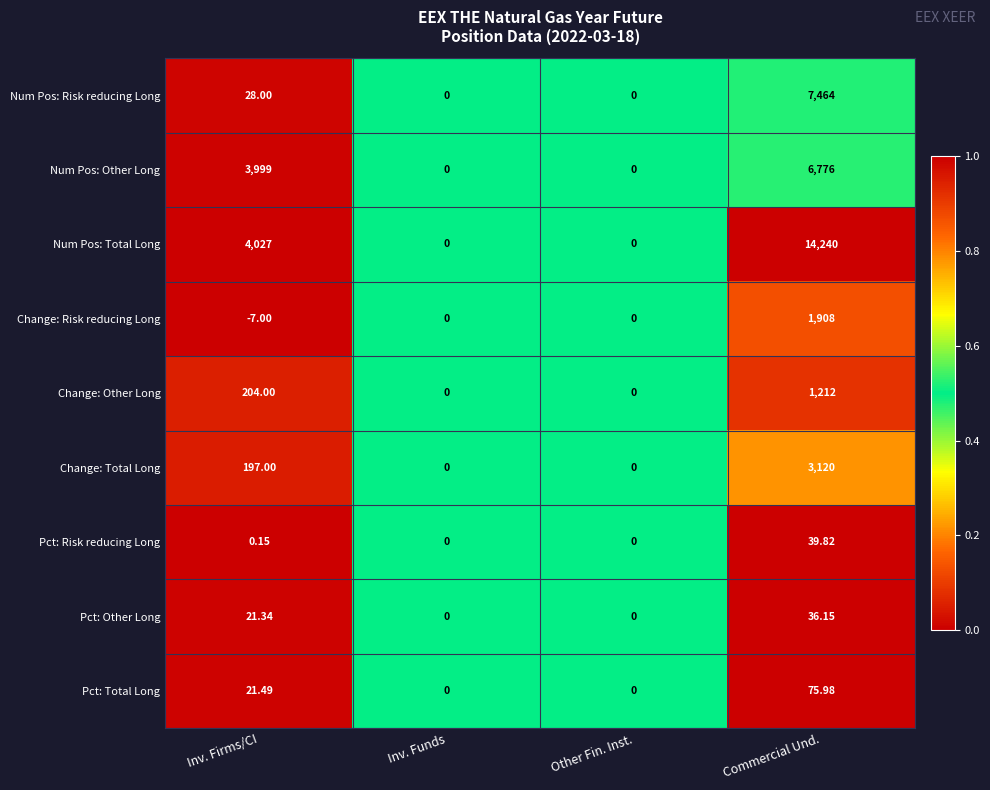

Where is Num Pos: Total Long nearest to the value 7120?

Inv. Firms/CI